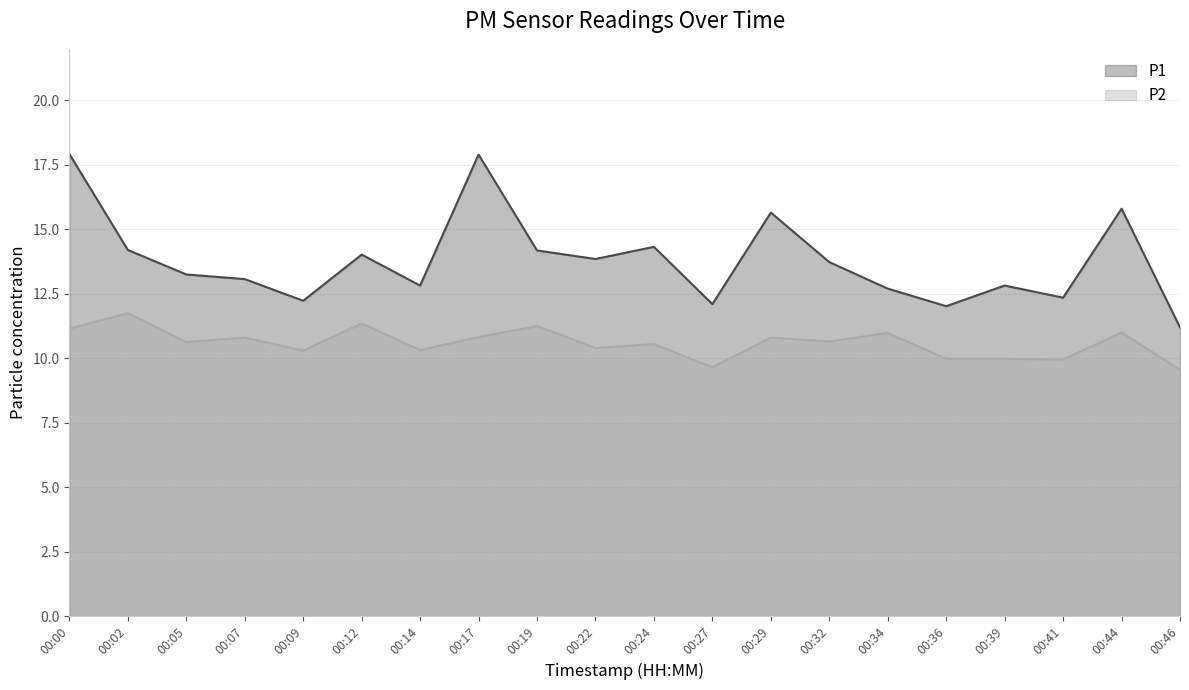

At which category does the chart reach its minimum across all series?

00:46